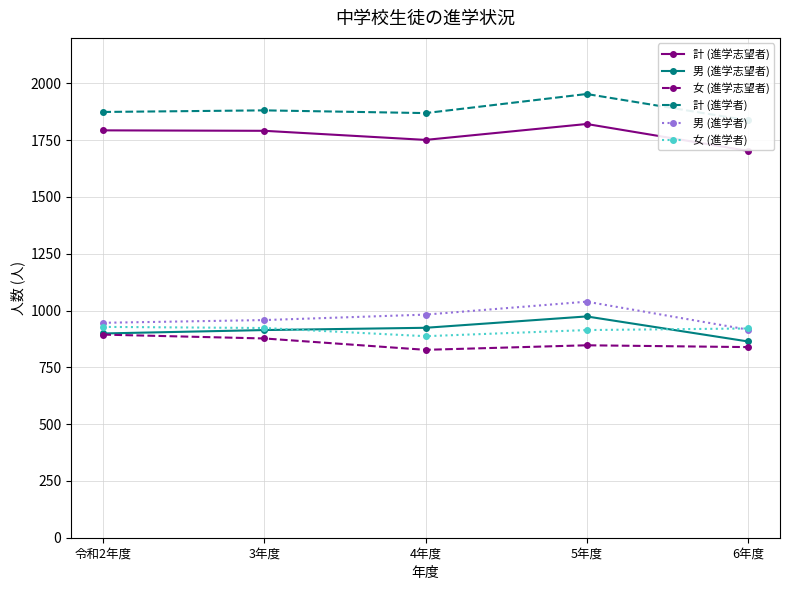

Reading left to right, transcribe all the data shown in this chart.

計 (進学志望者): 1793	1791	1751	1821	1703
男 (進学志望者): 899	914	924	974	864
女 (進学志望者): 894	877	827	847	839
計 (進学者): 1874	1881	1869	1953	1837
男 (進学者): 946	958	982	1039	916
女 (進学者): 928	923	887	914	921